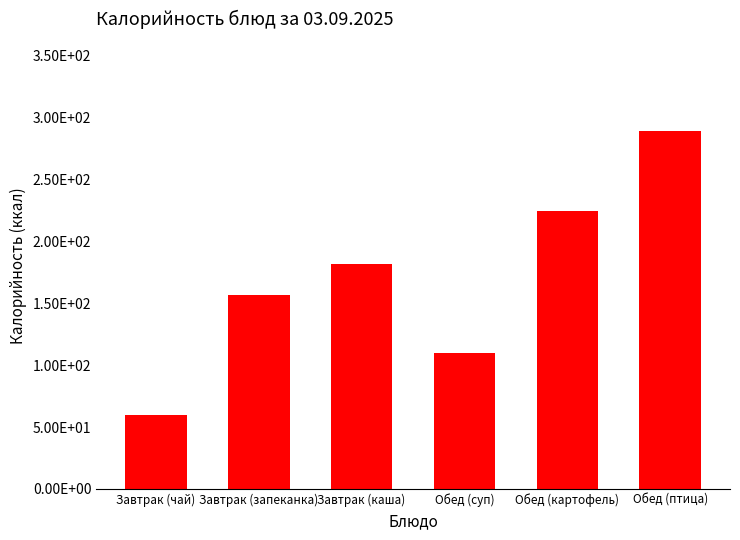

Does the chart contain any negative values?

No